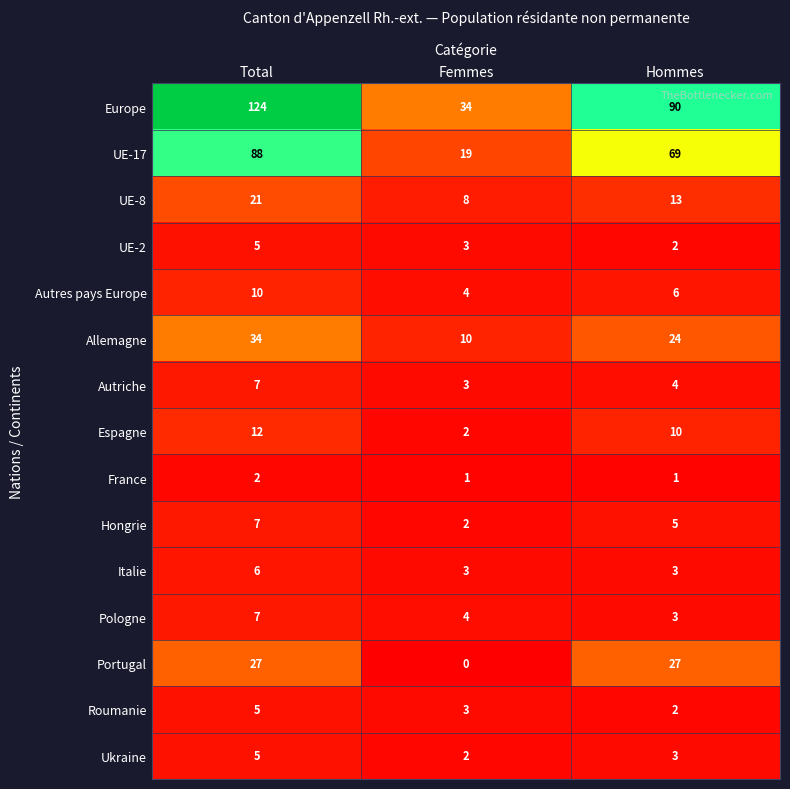

What is the sum of all Autriche values?

14